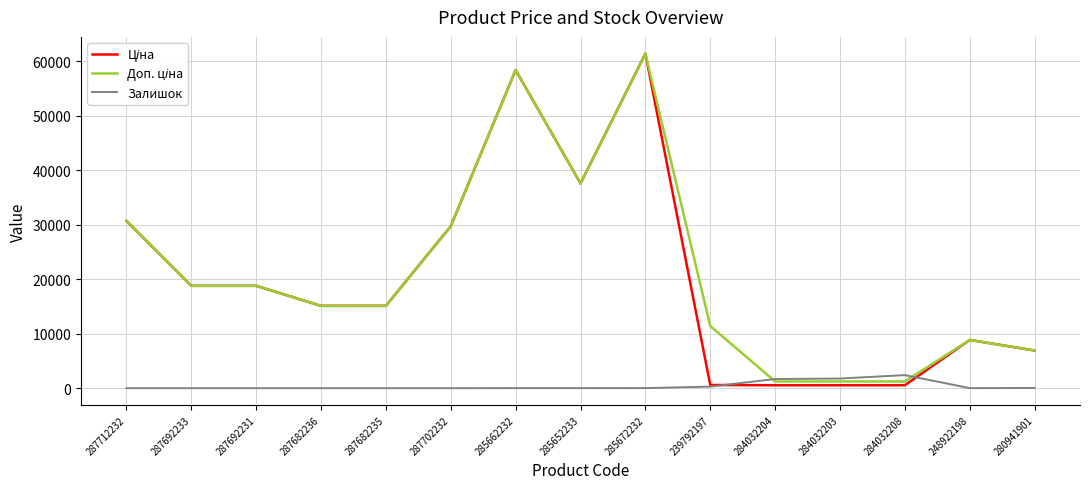

True or false: Залишок has a value of 0.0 at 287702232.

True